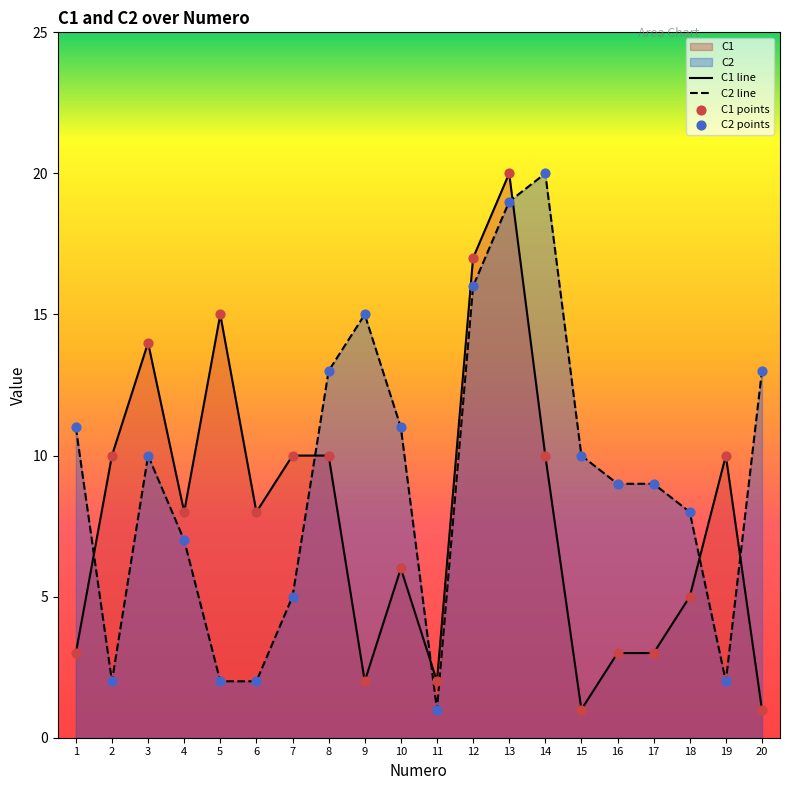

Which series has the largest total across all categories?

C2 line